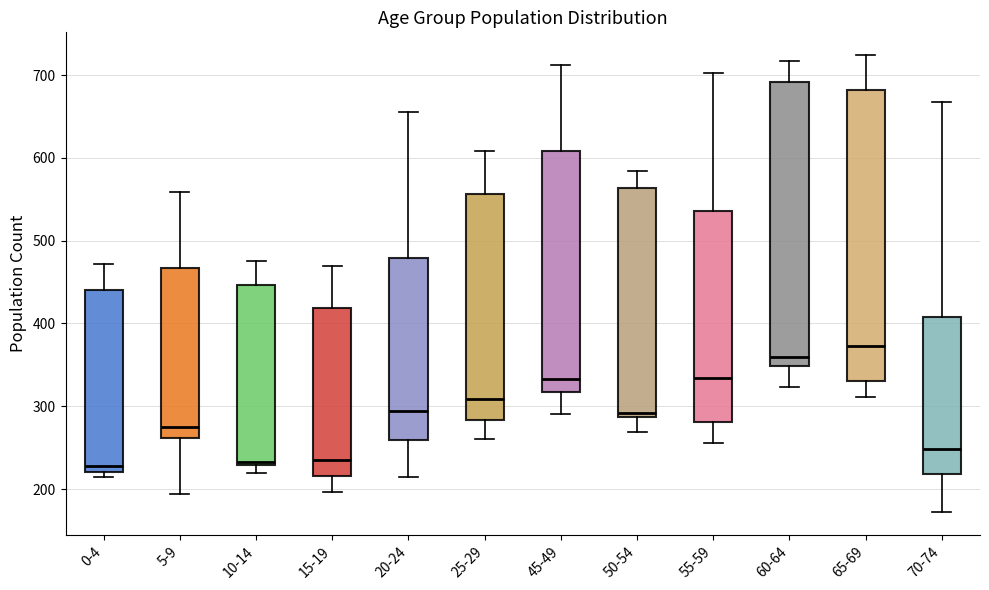

Reading left to right, transcribe this box plot: for each box, give where its median line is, the range the box spans, and where its two whiskers end, as read against the y-axis. The values are not printed on the chart, so give them approximately, as read against the axis.

0-4: median 230, box 220 to 440, whiskers 220 (just below the box's lower edge) to 470
5-9: median 280, box 260 to 470, whiskers 190 to 560
10-14: median 230 (just above the box's lower edge), box 230 to 450, whiskers 220 to 480
15-19: median 240, box 220 to 420, whiskers 200 to 470
20-24: median 290, box 260 to 480, whiskers 210 to 660
25-29: median 310, box 280 to 560, whiskers 260 to 610
45-49: median 330, box 320 to 610, whiskers 290 to 710
50-54: median 290 (just above the box's lower edge), box 290 to 560, whiskers 270 to 580
55-59: median 330, box 280 to 540, whiskers 260 to 700
60-64: median 360, box 350 to 690, whiskers 320 to 720
65-69: median 370, box 330 to 680, whiskers 310 to 720
70-74: median 250, box 220 to 410, whiskers 170 to 670